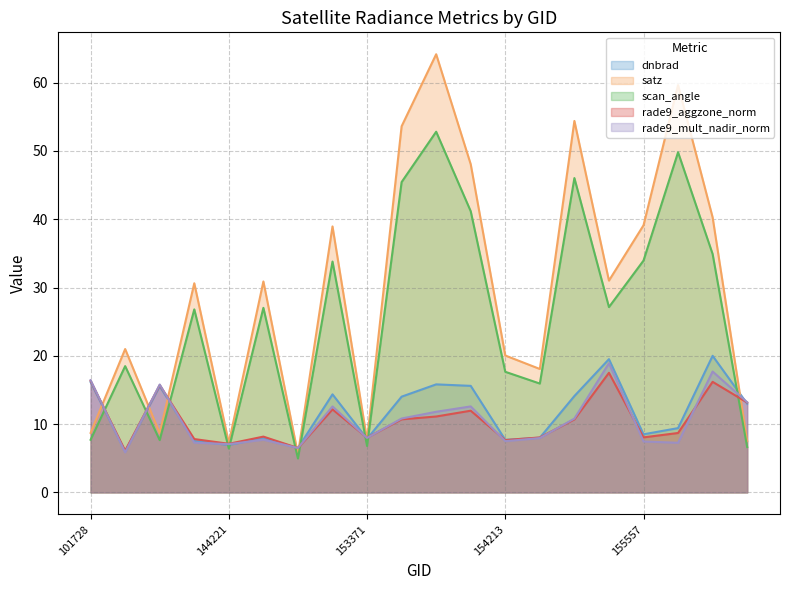

What is the maximum value for dnbrad?

20.0